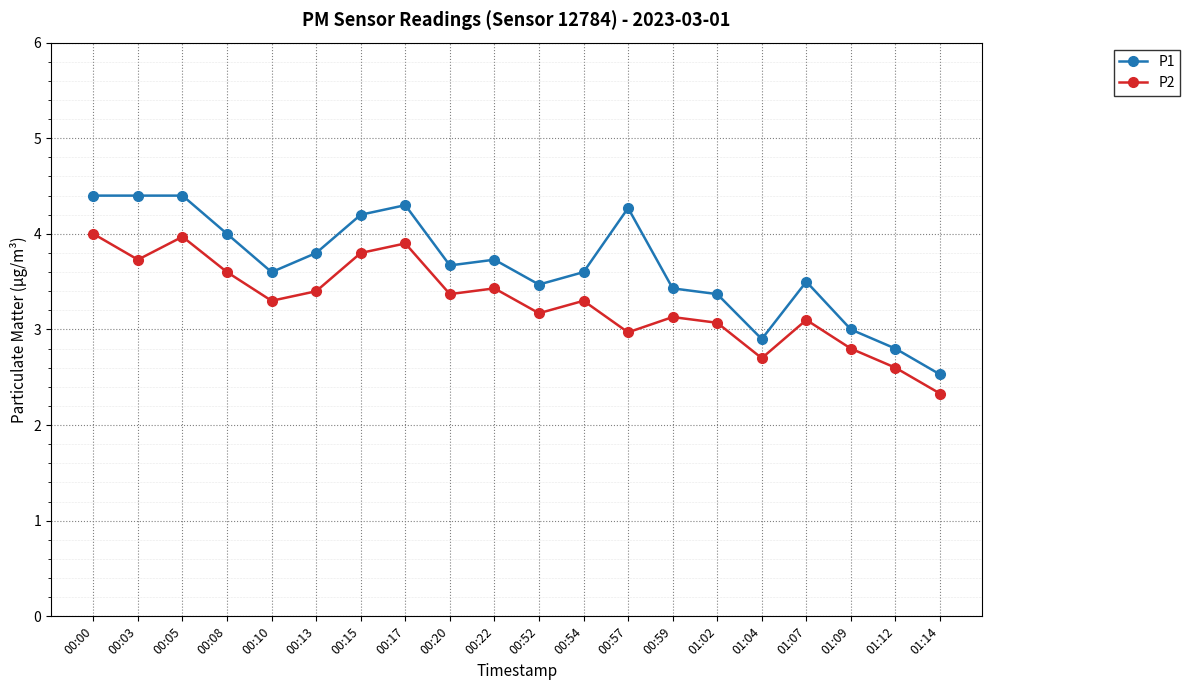

How many data points does each series have?

20